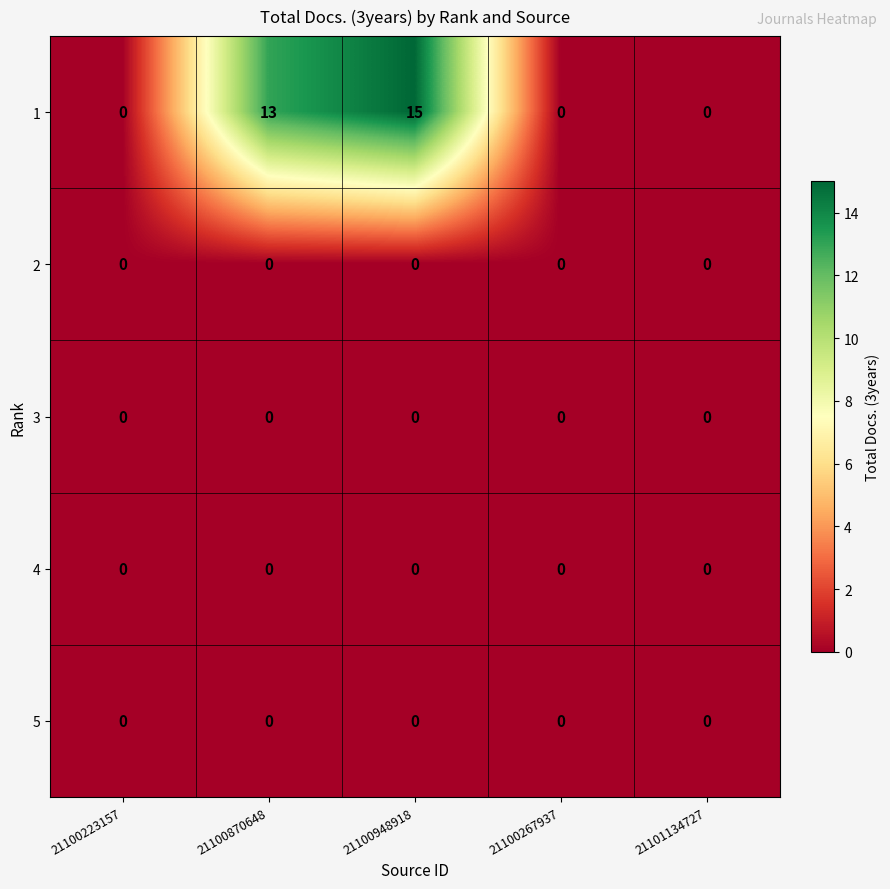

At which category is the sum across all series the highest?

21100948918